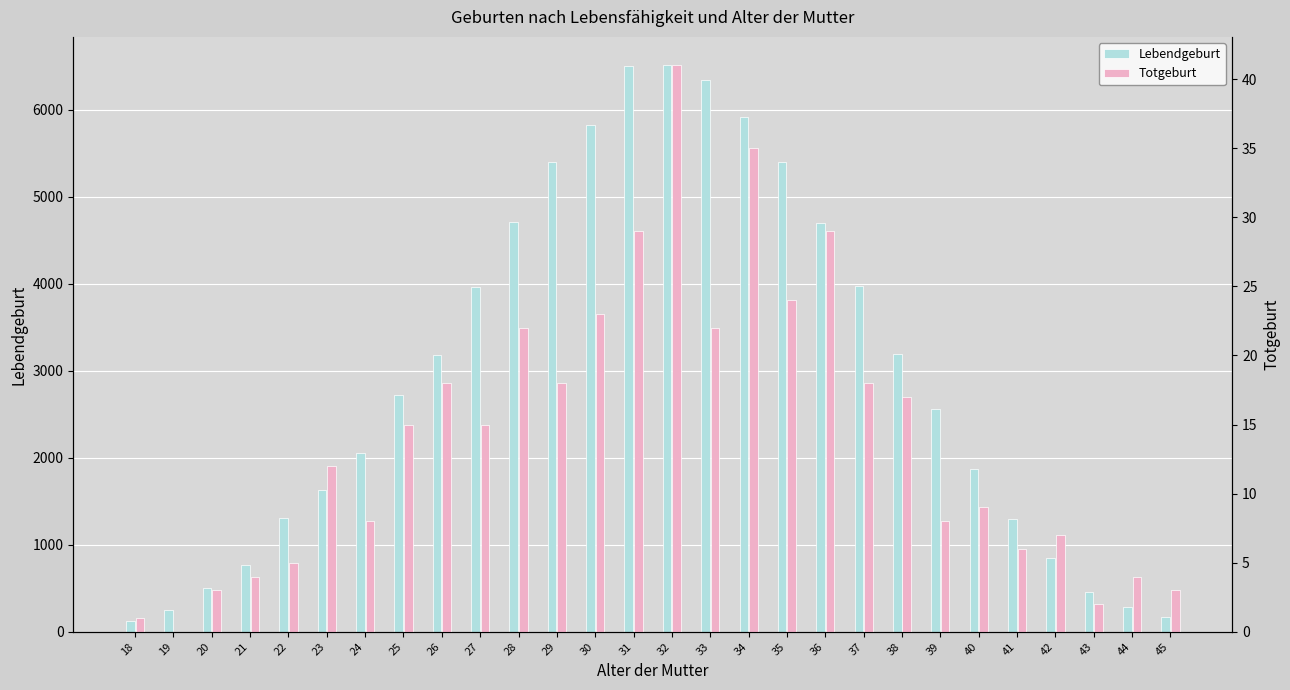

Is it true that Lebendgeburt equals 130 at 18?

True